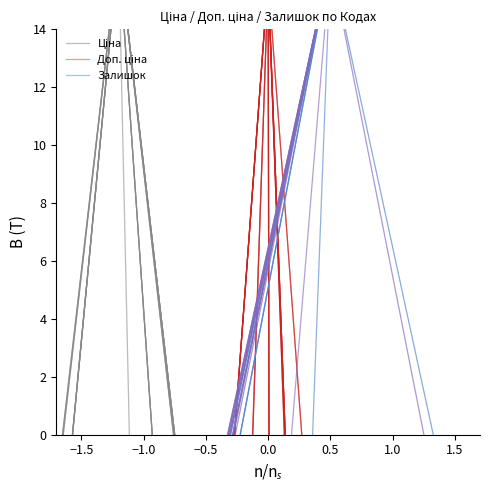

What are all the series names shown in the legend?

Ціна, Доп. ціна, Залишок